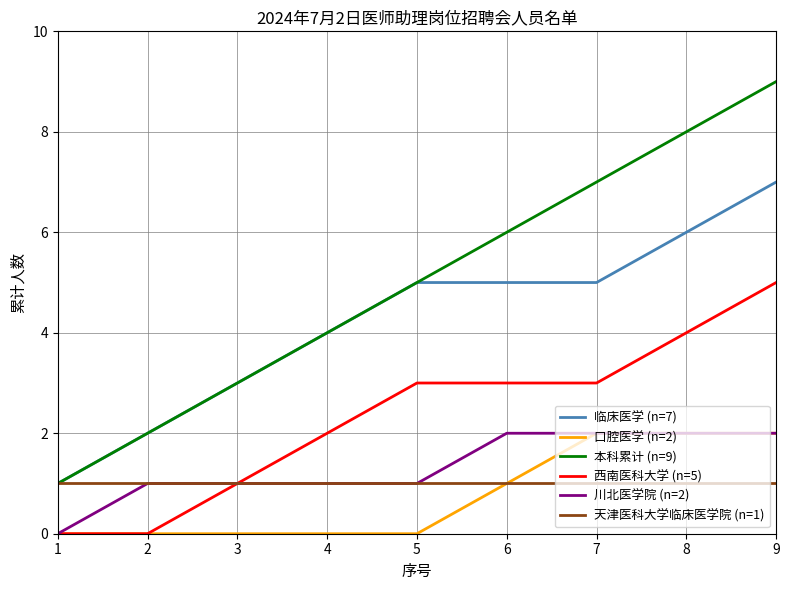

Is the value of 本科累计 (n=9) at 6 greater than the value of 口腔医学 (n=2) at 3?

Yes